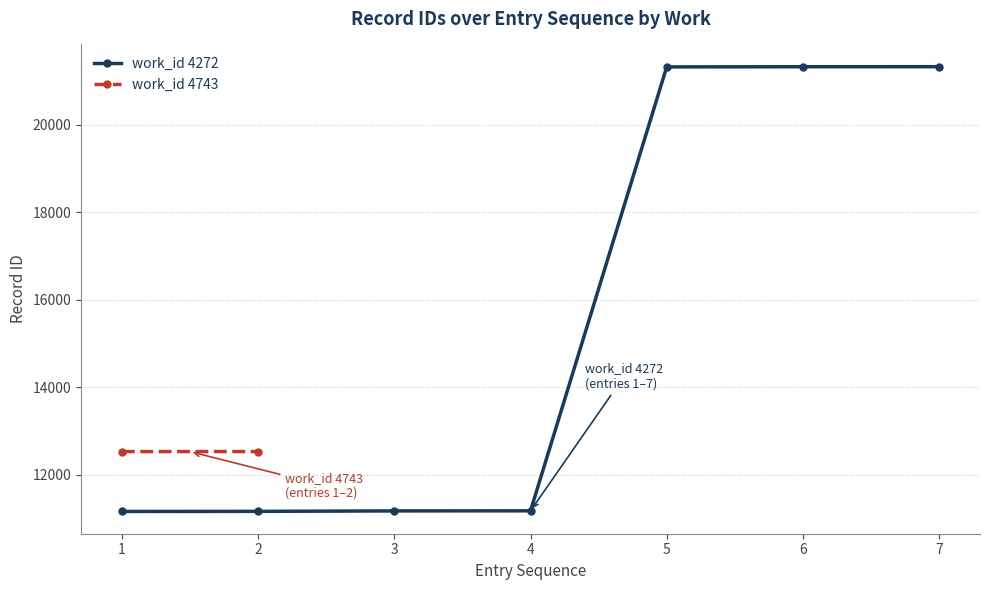

What is the greatest value displayed?

21333